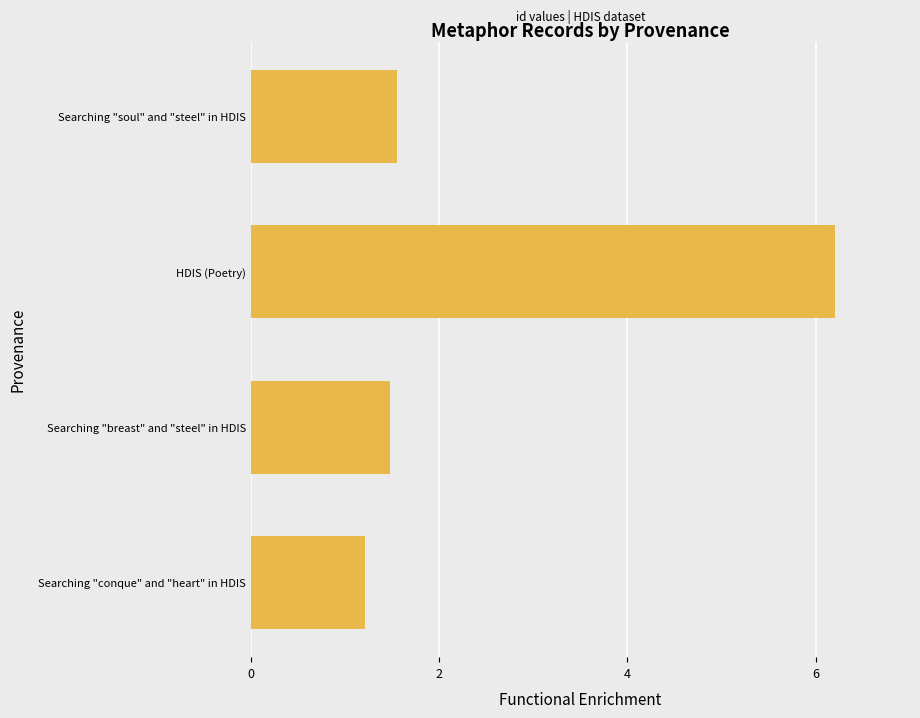

Which category has the highest value across all series?

HDIS (Poetry)